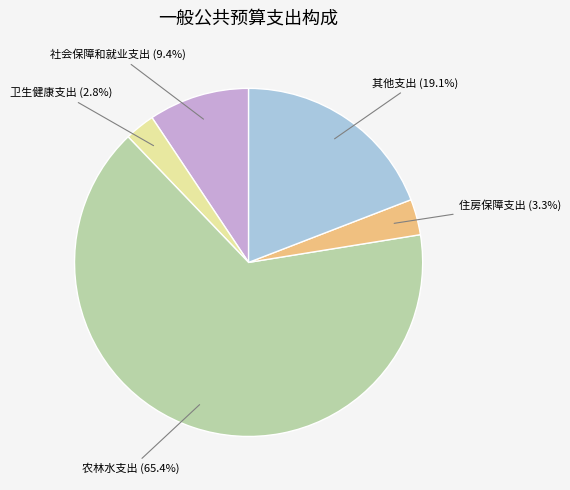

How many segments does this pie chart have?

5